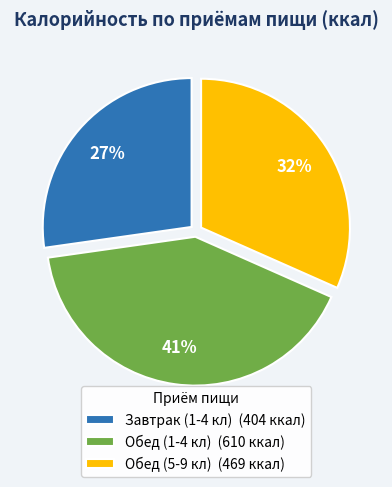

The Обед (5-9 кл) slice represents 32% of the pie. True or false?

True